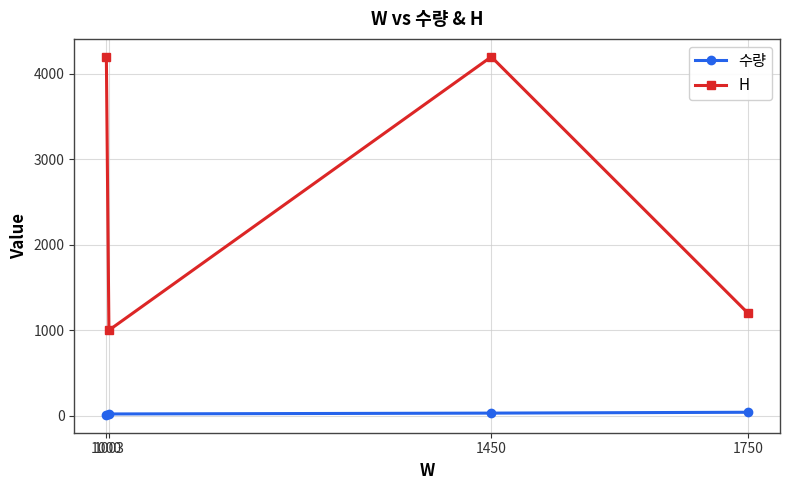

What is the difference between the H values at 1003 and 1450?

3200